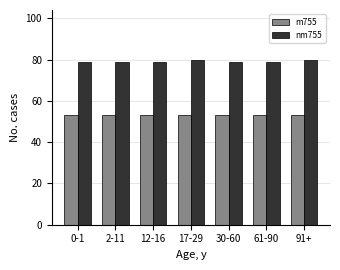

What is the average value of the nm755 series?

79